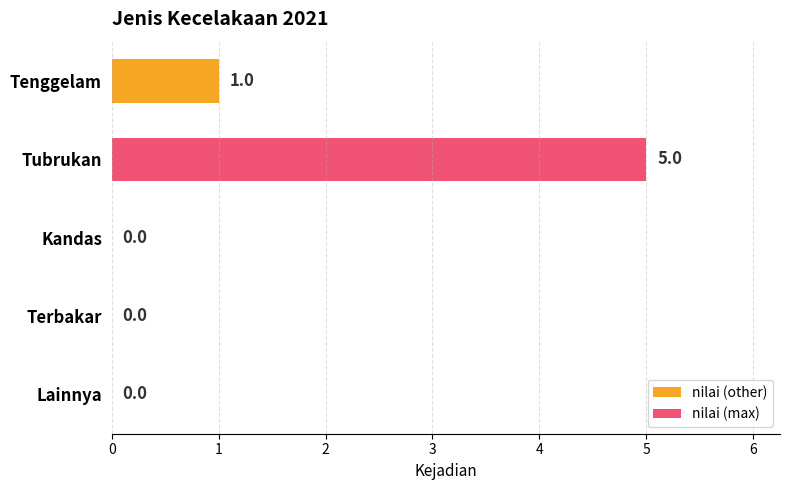

At which category does the chart reach its peak across all series?

Tubrukan